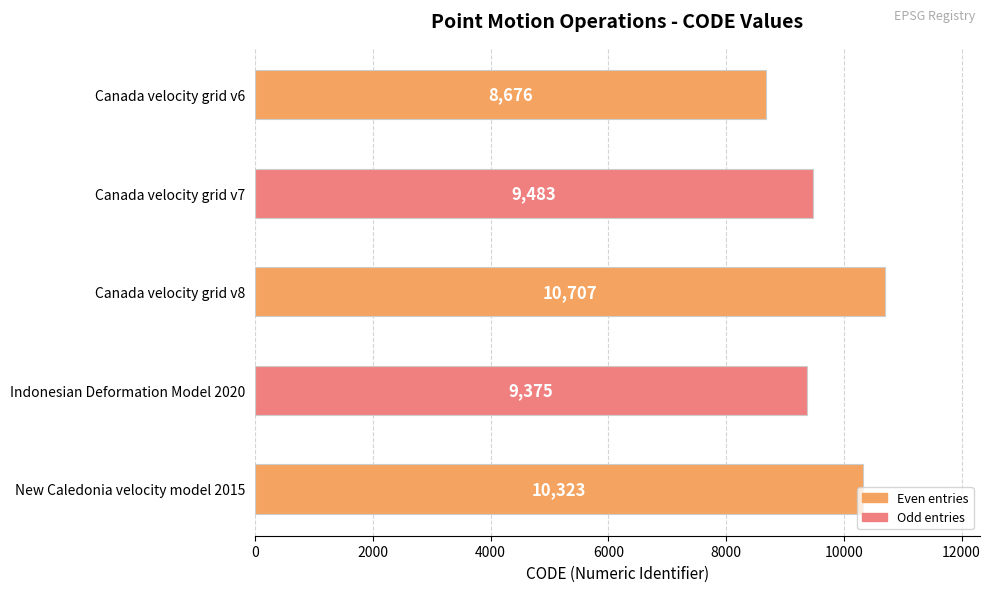

The chart shows a value of 3011 at Canada velocity grid v6. True or false?

False